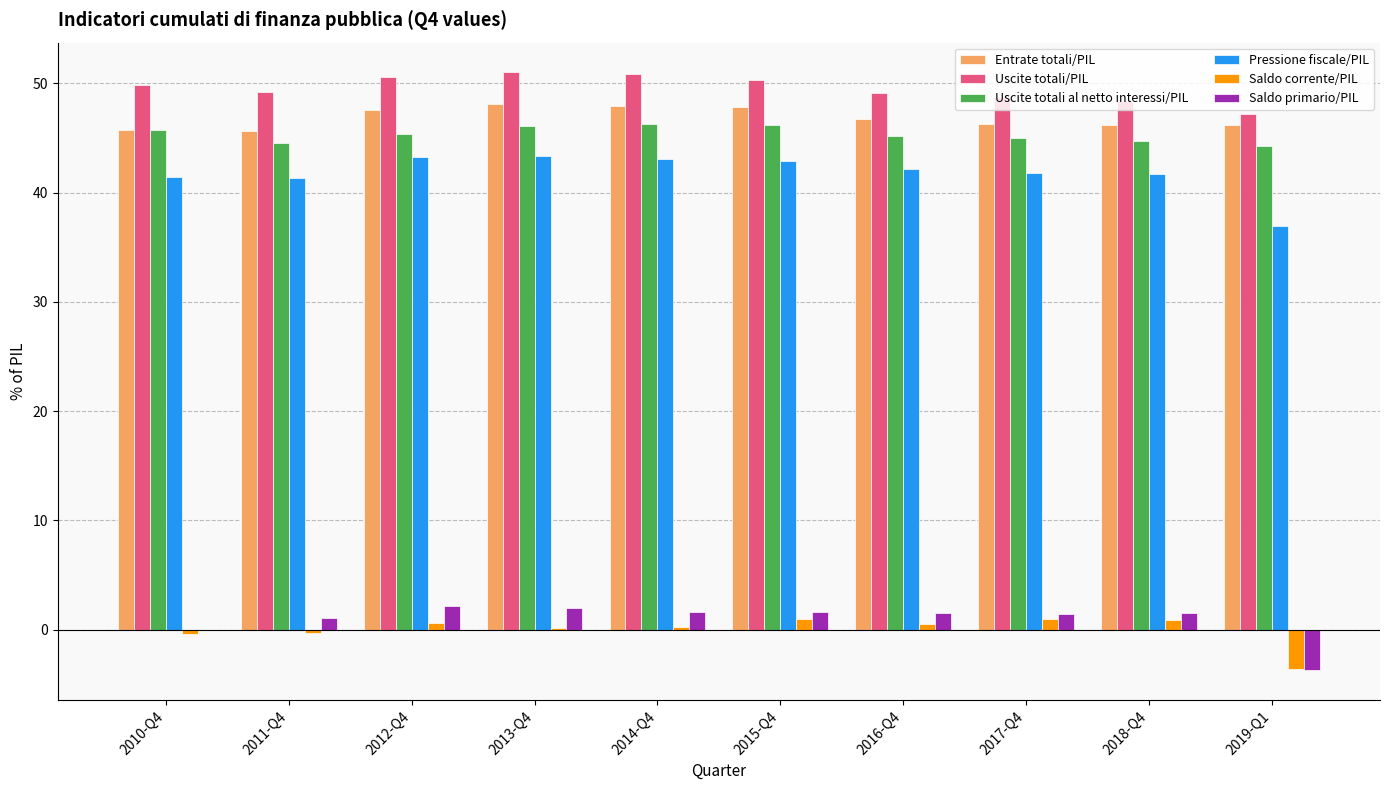

How many groups of bars are there?

10